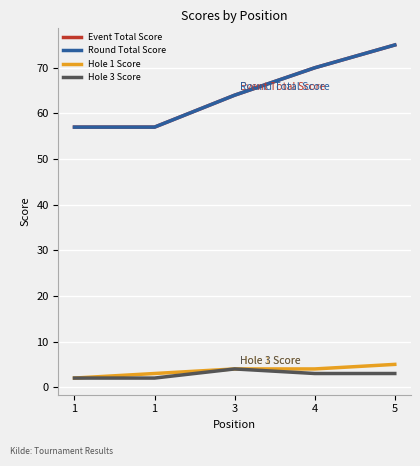

The Hole 1 Score series shows 4 at 3. True or false?

True